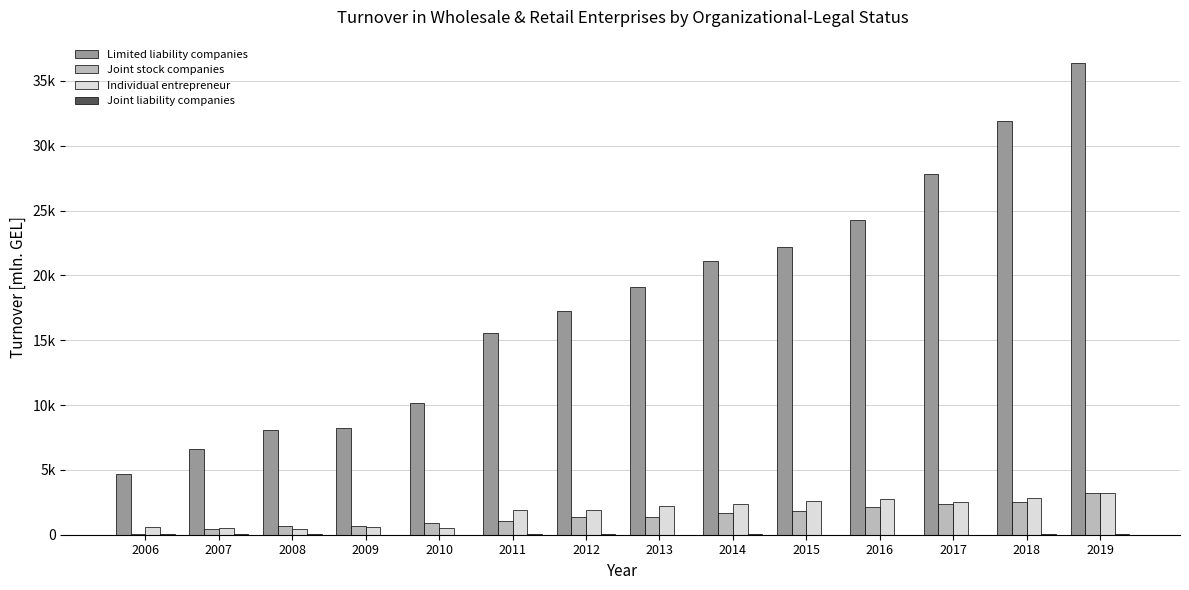

Are the bars horizontal?

No